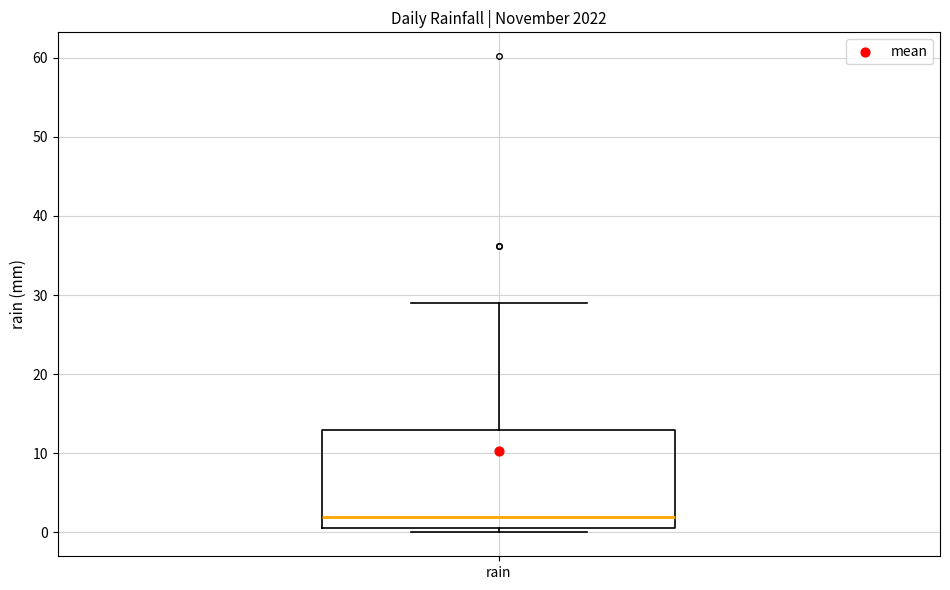

Where is the lower edge of the box for rain on the y-axis? The values are not printed on the chart, so give them approximately, as read against the axis.

1